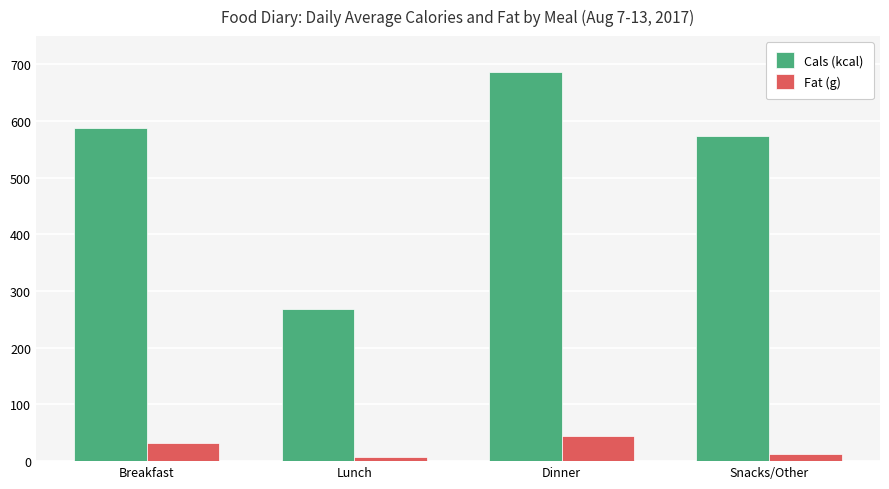

What is the difference between the maximum and minimum values in the Fat (g) series?

35.7